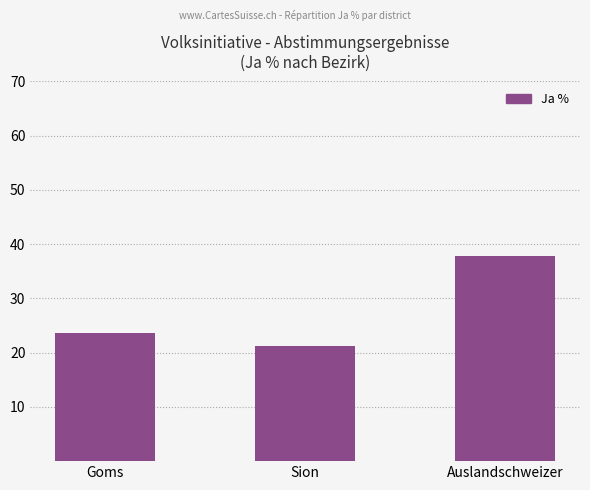

How many data points does each series have?

3